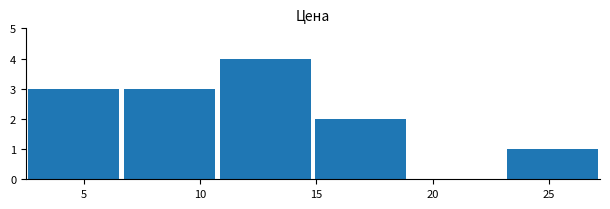

Reading left to right, list every bar in this chart as the range it spans on the x-axis followed by its height. Neither the bar edges nor the heights are printed on the chart, so give them approximately, as read against the axes.

2.5 to 6.5: 3
6.5 to 10.5: 3
10.5 to 15.0: 4
15.0 to 19.0: 2
19.0 to 23.0: 0
23.0 to 27.0: 1